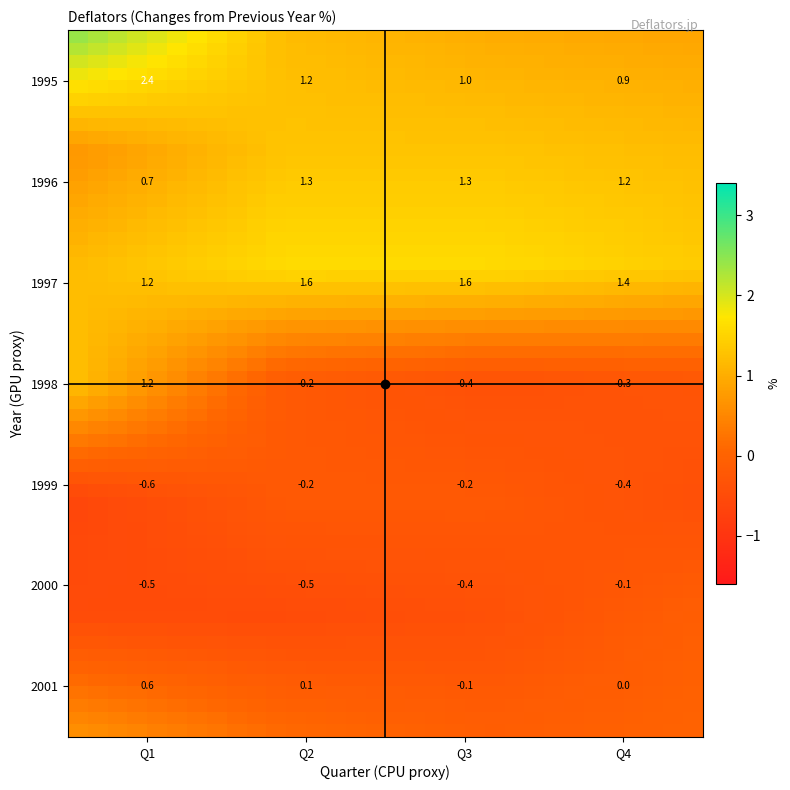

How many categories are shown in the chart?

4